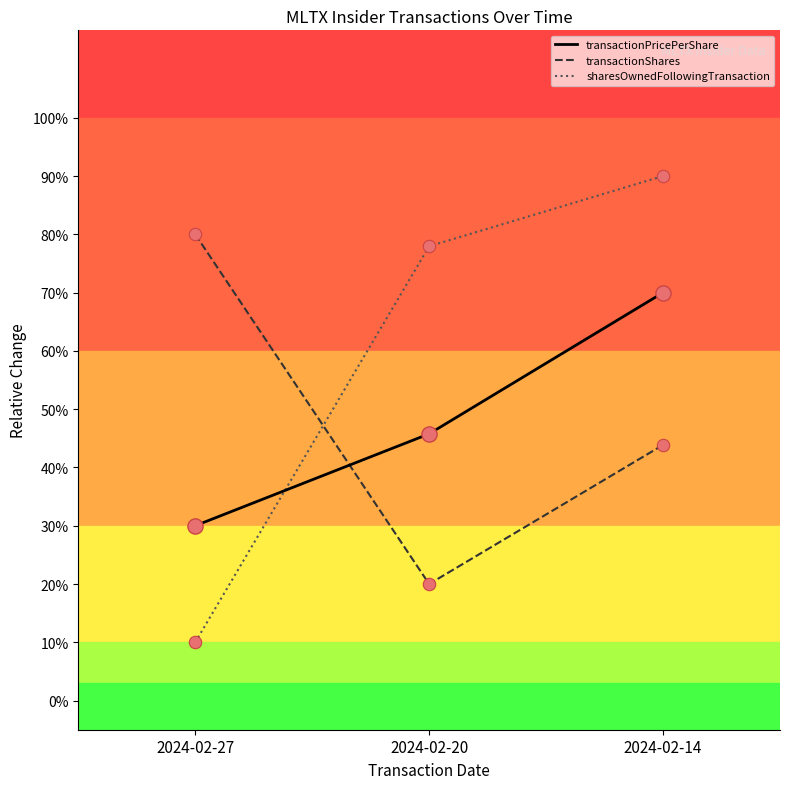

At which category is the sum across all series the highest?

2024-02-14